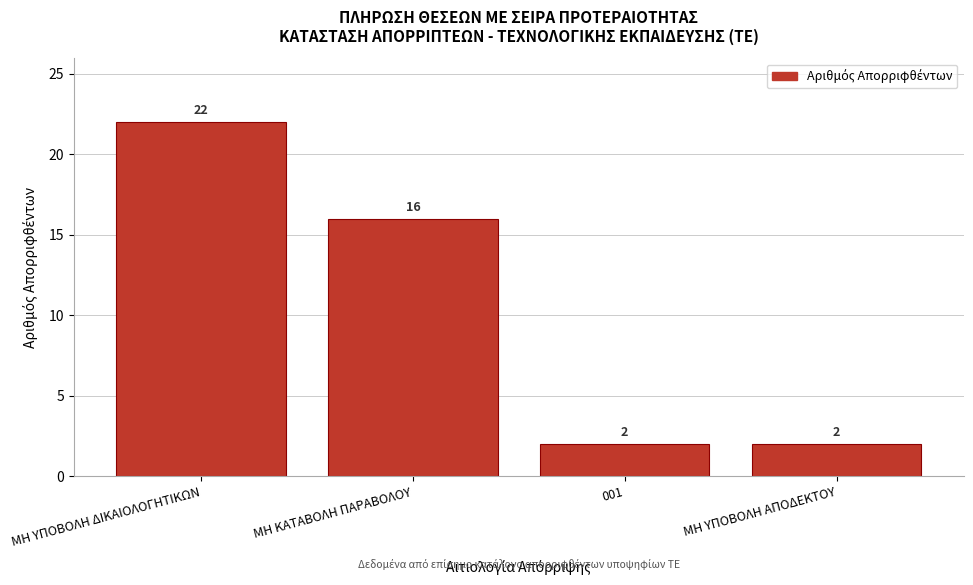

Reading left to right, list all the values displayed in this chart.

22	16	2	2